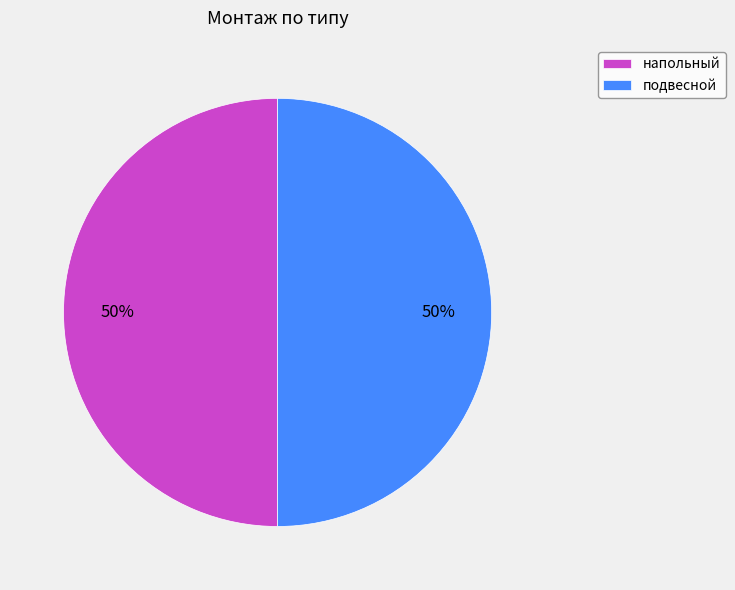

To the nearest percent, what is the average slice percentage?

50%